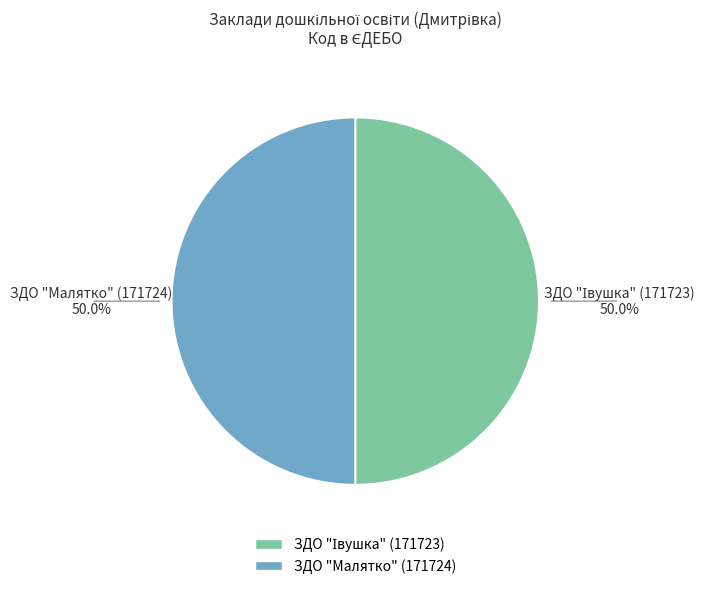

What percentage is NOT represented by ЗДО "Малятко" (171724)?

50.0%